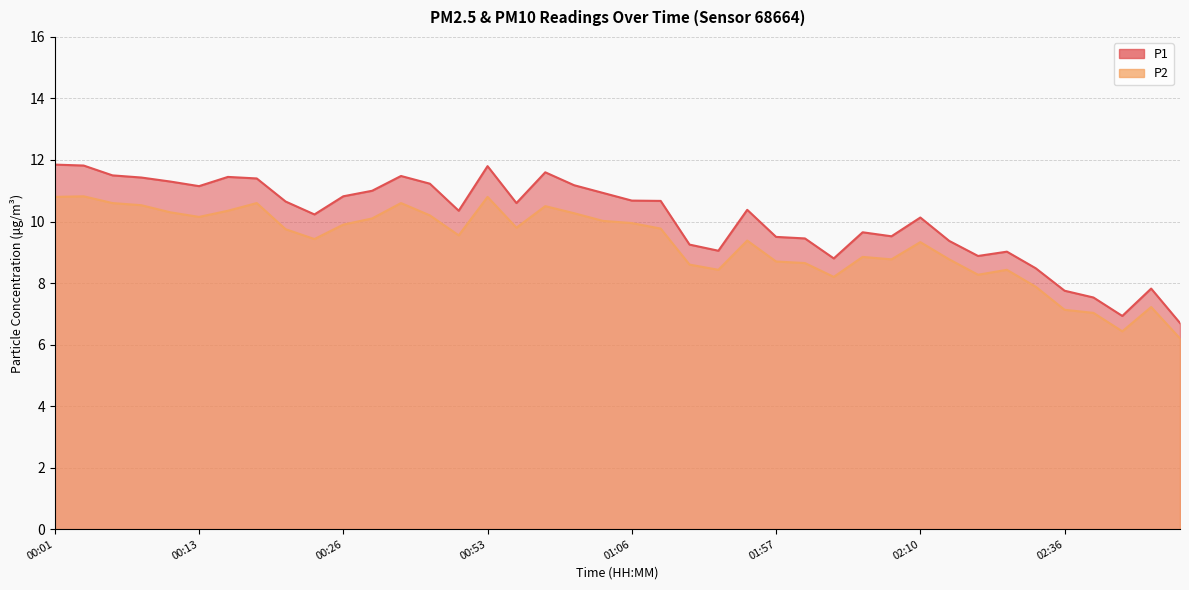

In P2, how many points are higher than both neighbors (excluding endpoints)?

10